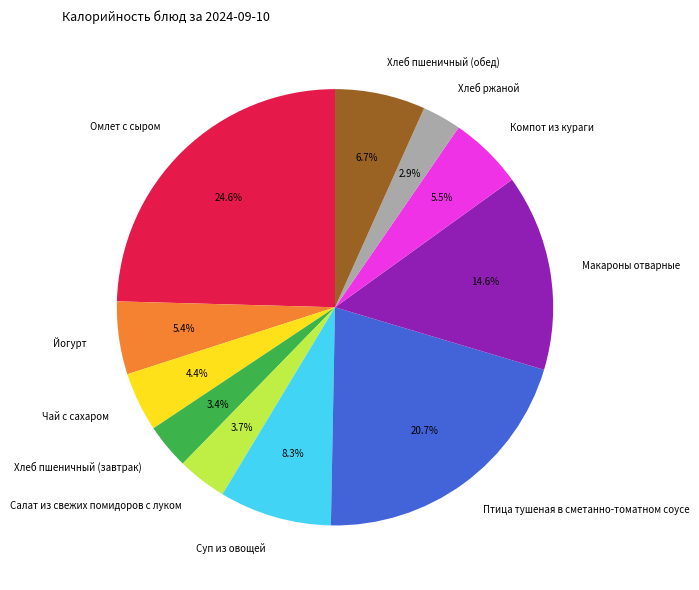

Combined, what portion of the pie is Хлеб ржаной and Макароны отварные?

17.5%